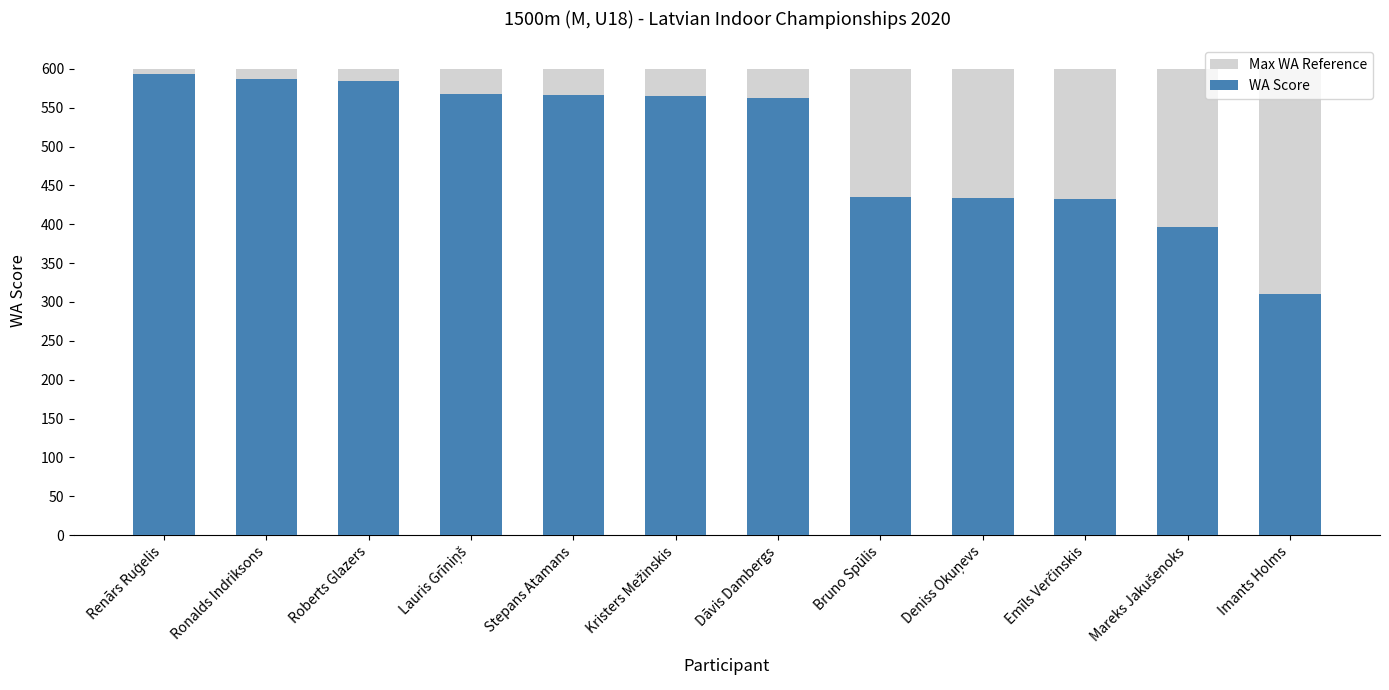

Reading left to right, what are all the values shown in this chart?

Max WA Reference: Renārs Ruģelis=600	Ronalds Indriksons=600	Roberts Glazers=600	Lauris Grīniņš=600	Stepans Atamans=600	Kristers Mežinskis=600	Dāvis Dambergs=600	Bruno Spūlis=600	Deniss Okuņevs=600	Emīls Verčinskis=600	Mareks Jakušenoks=600	Imants Holms=600
WA Score: Renārs Ruģelis=593	Ronalds Indriksons=587	Roberts Glazers=584	Lauris Grīniņš=567	Stepans Atamans=566	Kristers Mežinskis=565	Dāvis Dambergs=563	Bruno Spūlis=435	Deniss Okuņevs=434	Emīls Verčinskis=433	Mareks Jakušenoks=397	Imants Holms=310